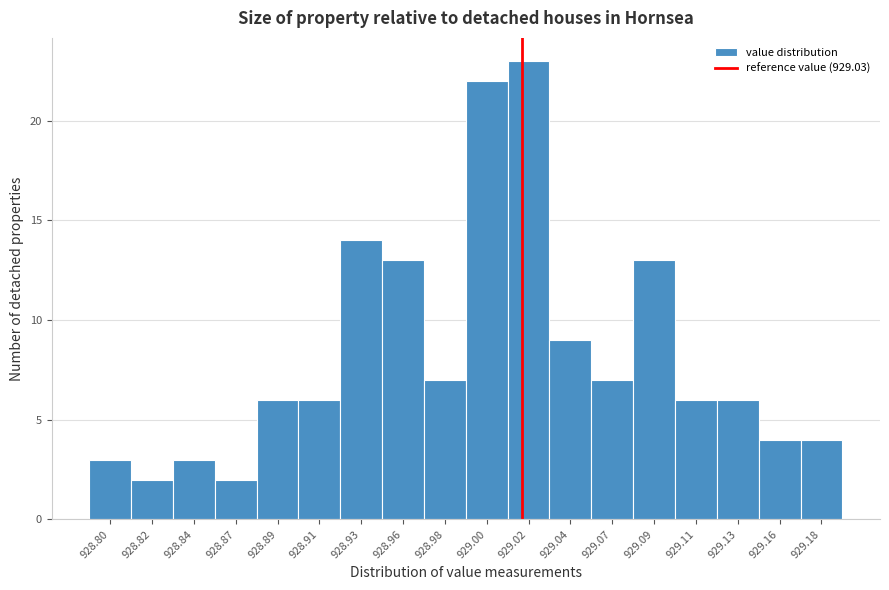

Reading left to right, transcribe all the data shown in this chart.

3	2	3	2	6	6	14	13	7	22	23	9	7	13	6	6	4	4